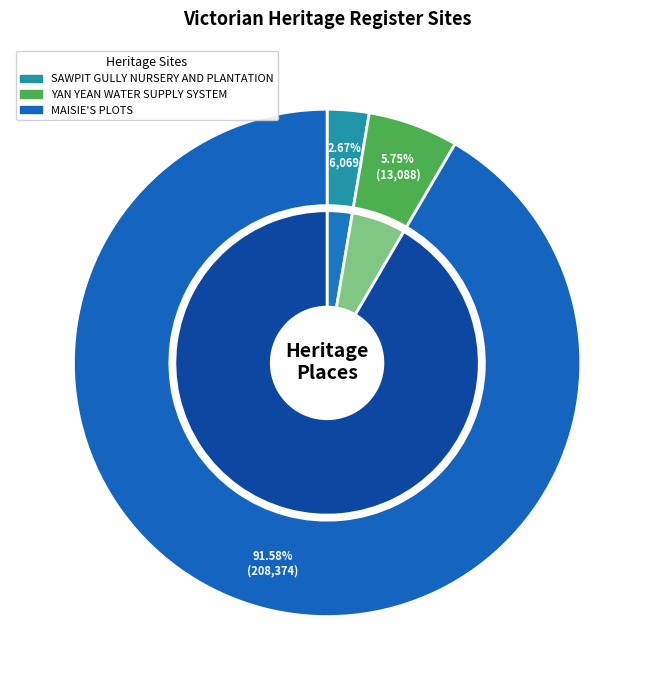

Approximately how many times larger is the value at MAISIE'S PLOTS compared to SAWPIT GULLY NURSERY AND PLANTATION?

34.3